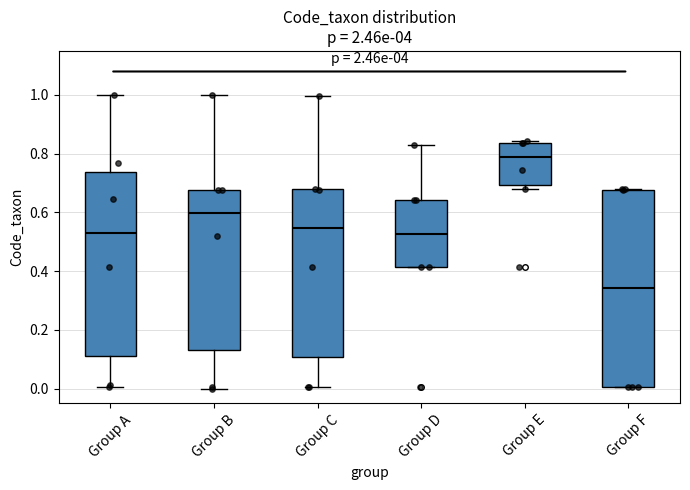

Where is the lower edge of the box for Group B on the y-axis? The values are not printed on the chart, so give them approximately, as read against the axis.

0.14